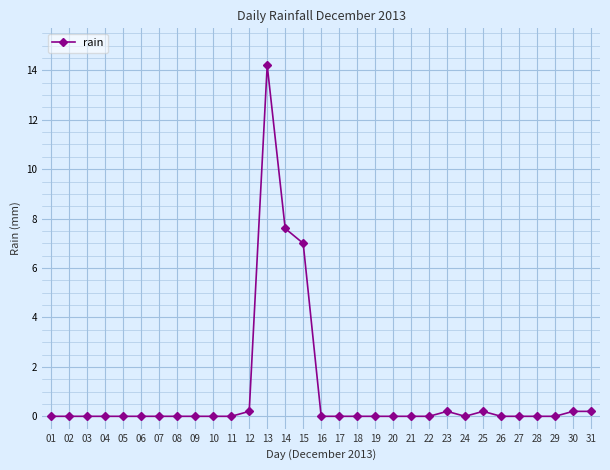

Reading left to right, transcribe all the data shown in this chart.

0.0	0.0	0.0	0.0	0.0	0.0	0.0	0.0	0.0	0.0	0.0	0.2	14.2	7.6	7.0	0.0	0.0	0.0	0.0	0.0	0.0	0.0	0.2	0.0	0.2	0.0	0.0	0.0	0.0	0.2	0.2